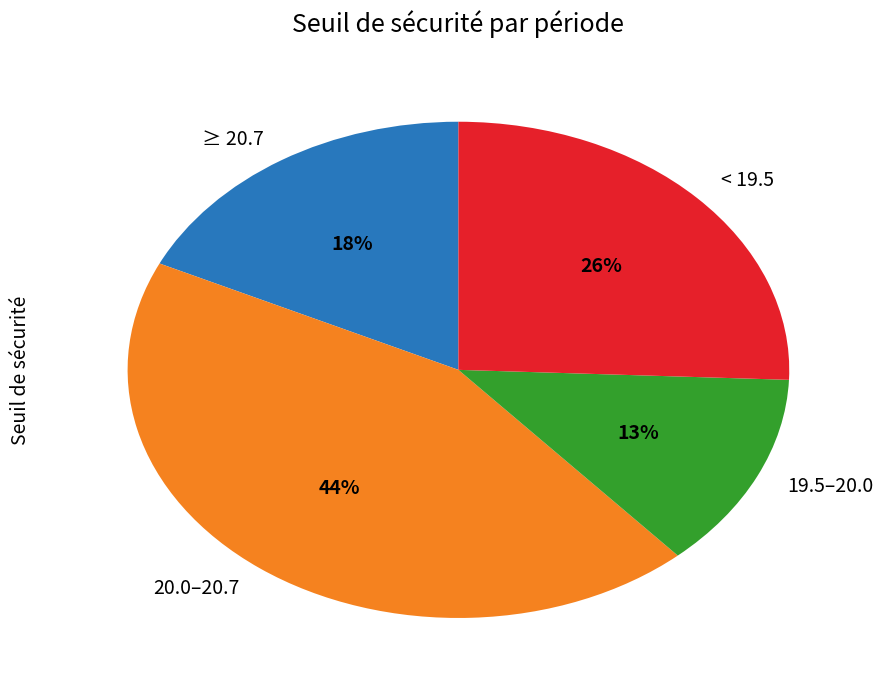

Is there a majority slice in this chart?

No